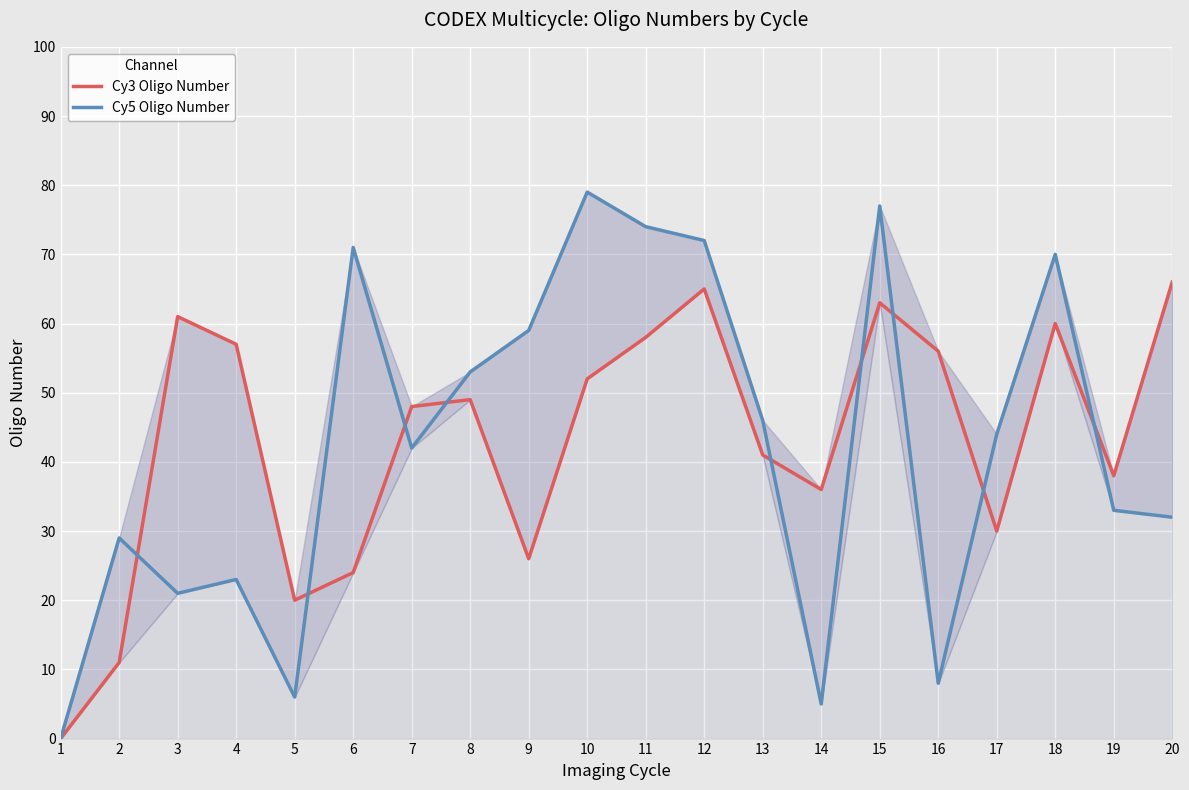

At which label is Cy5 Oligo Number closest to 39?

7